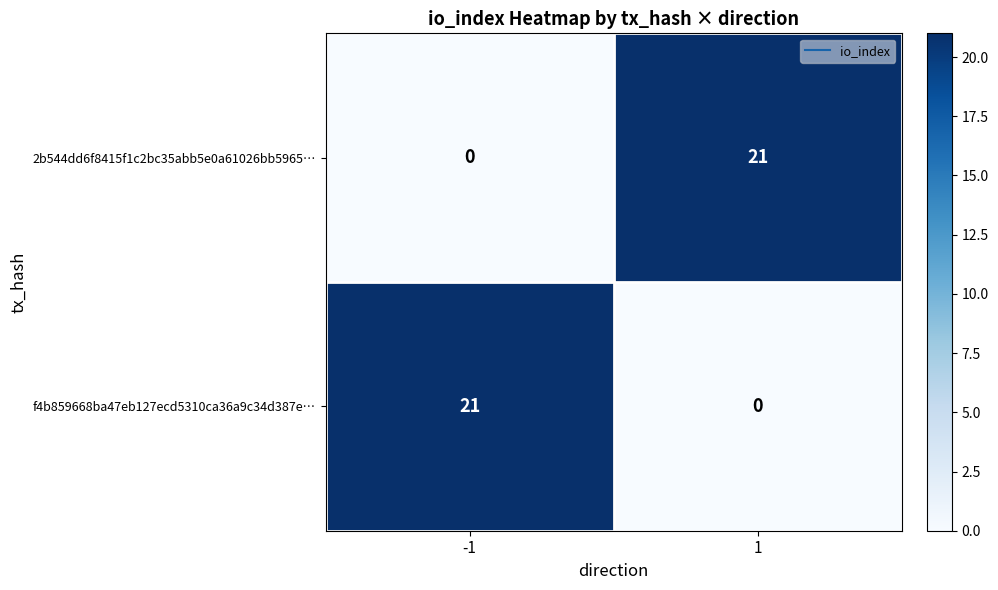

What is the maximum value shown in the chart?

21